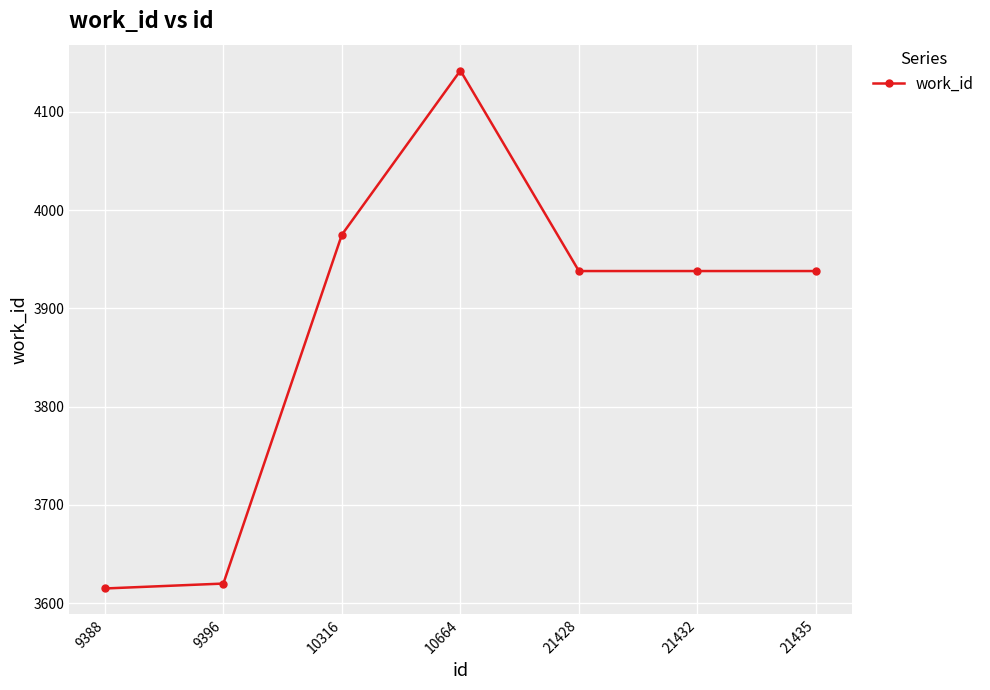

What is the value of the 1st point from the left?

3615